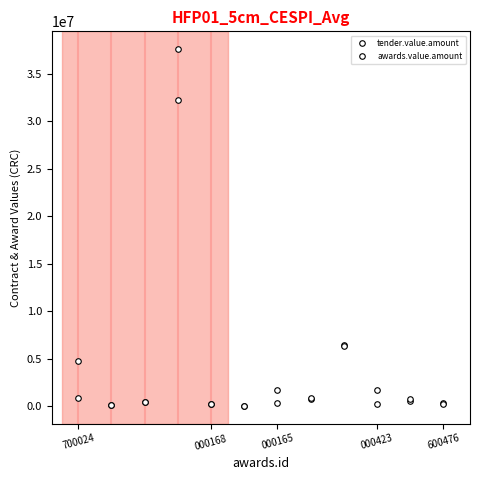

How many data points does each series have?

12